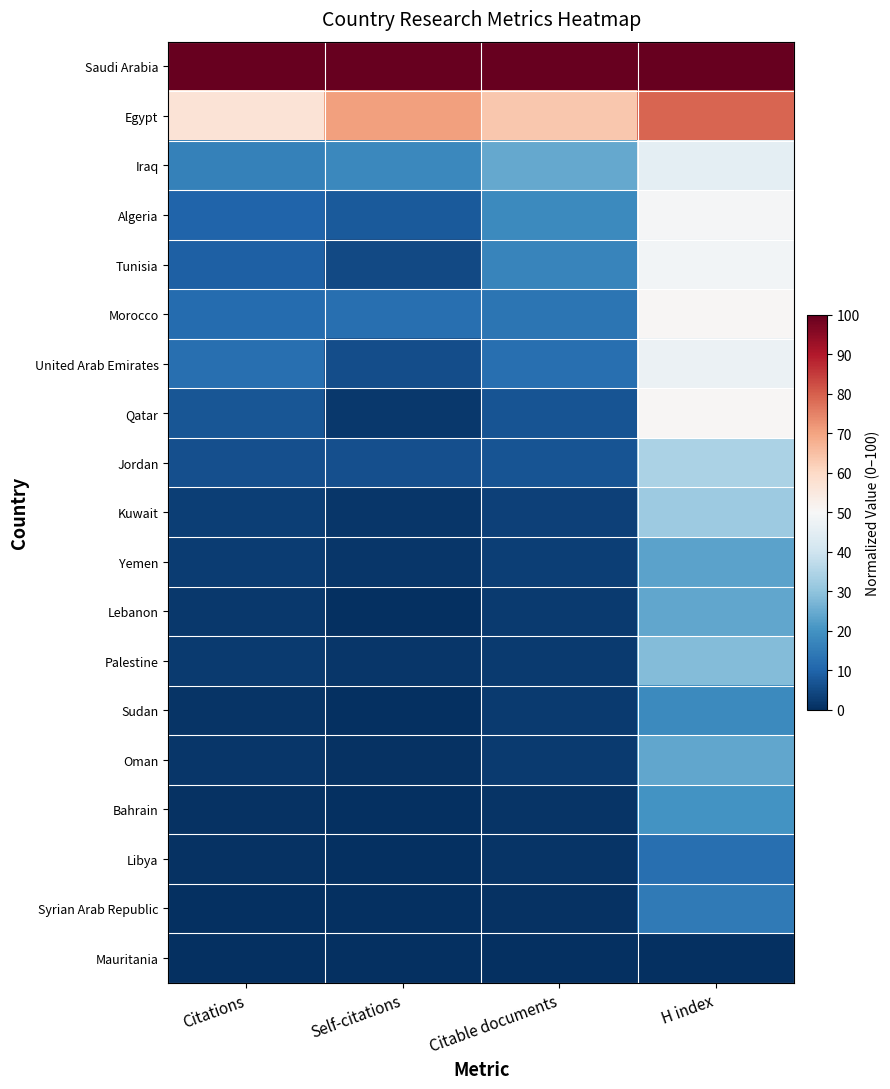

Which series has the largest total across all categories?

Saudi Arabia